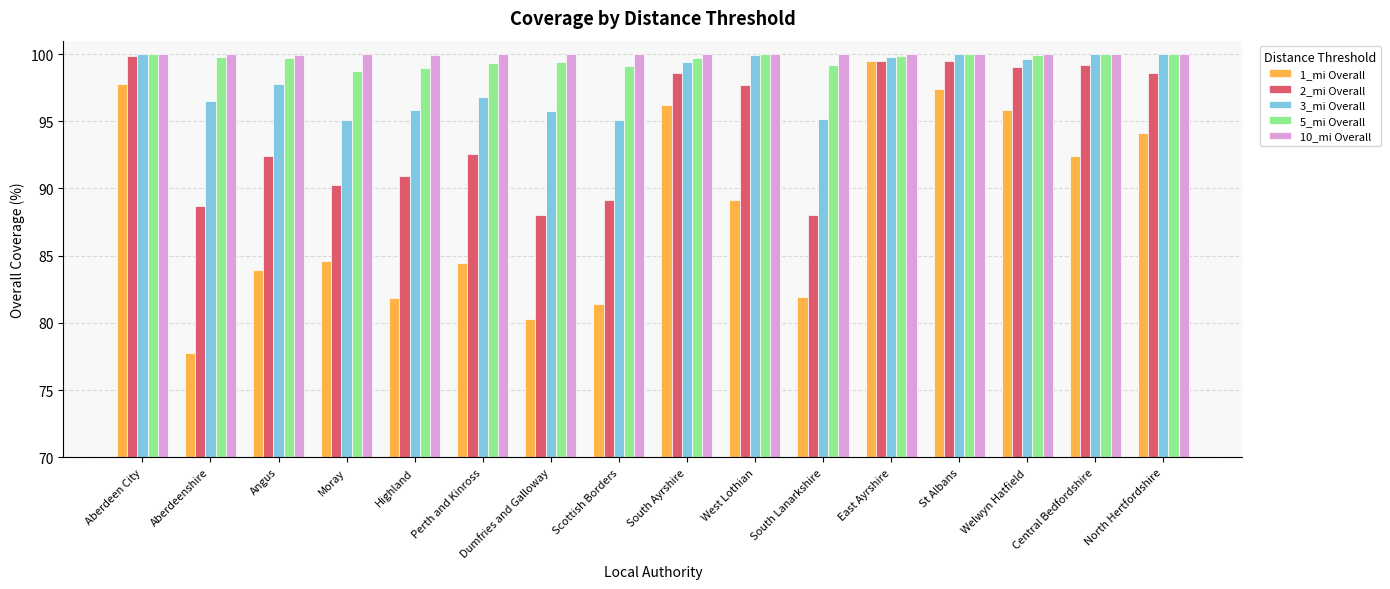

At which label does 1_mi Overall reach its peak?

East Ayrshire